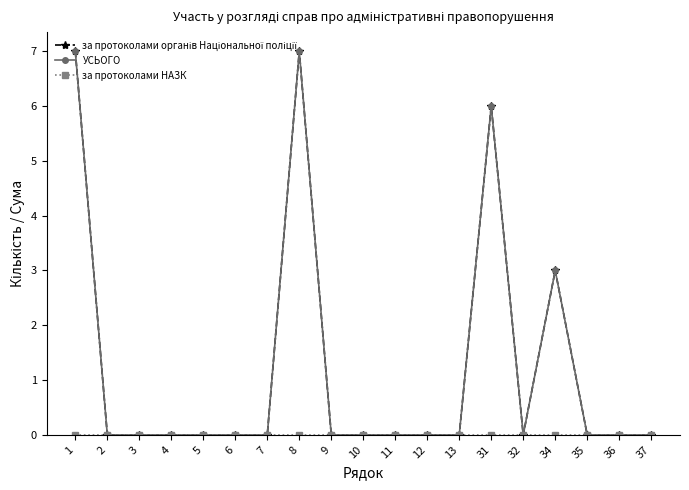

Reading right to left, list all the values displayed in this chart.

за протоколами органів Національної поліції: 37=0	36=0	35=0	34=3	32=0	31=6	13=0	12=0	11=0	10=0	9=0	8=7	7=0	6=0	5=0	4=0	3=0	2=0	1=7
УСЬОГО: 37=0	36=0	35=0	34=3	32=0	31=6	13=0	12=0	11=0	10=0	9=0	8=7	7=0	6=0	5=0	4=0	3=0	2=0	1=7
за протоколами НАЗК: 37=0	36=0	35=0	34=0	32=0	31=0	13=0	12=0	11=0	10=0	9=0	8=0	7=0	6=0	5=0	4=0	3=0	2=0	1=0